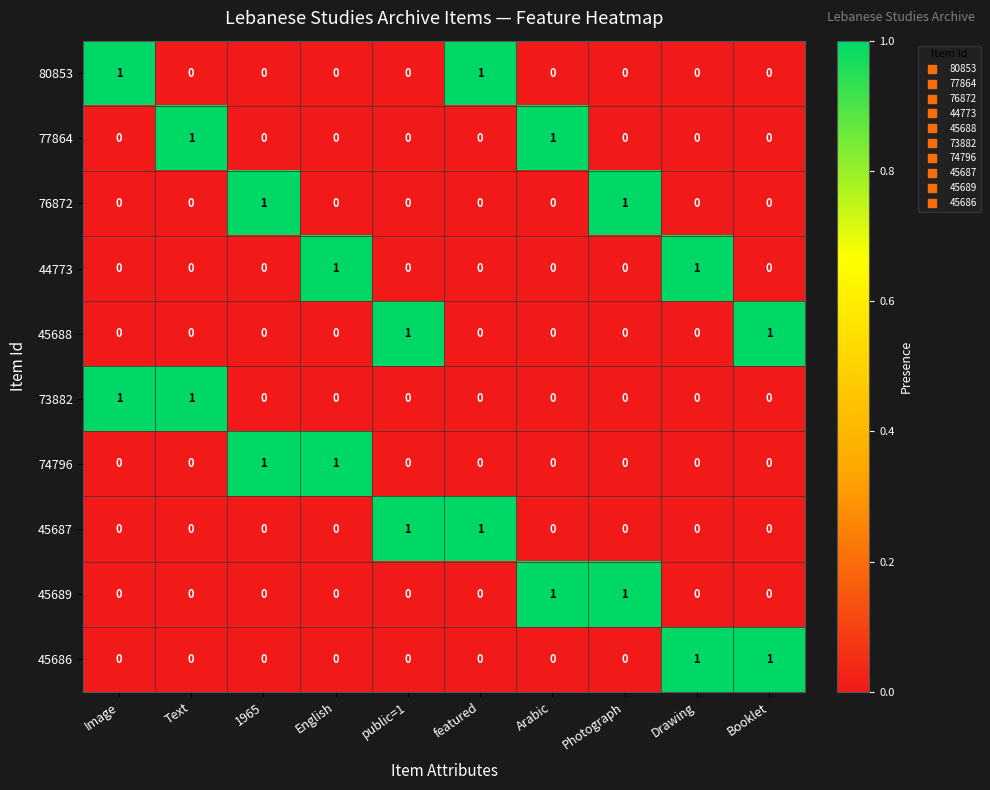

What is the greatest value displayed?

1